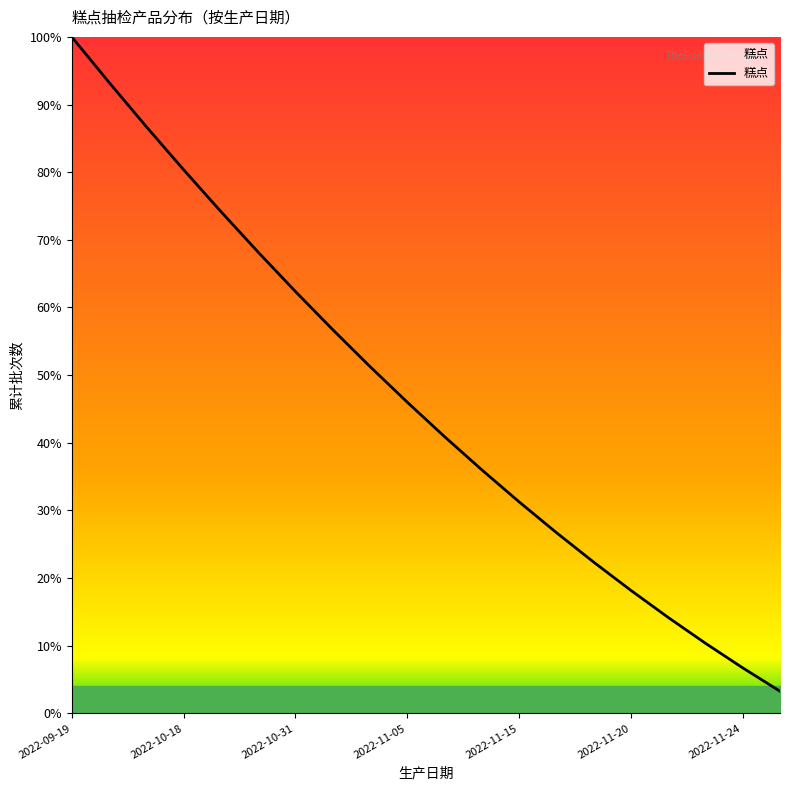

What is the difference between the maximum and minimum values?

96.7